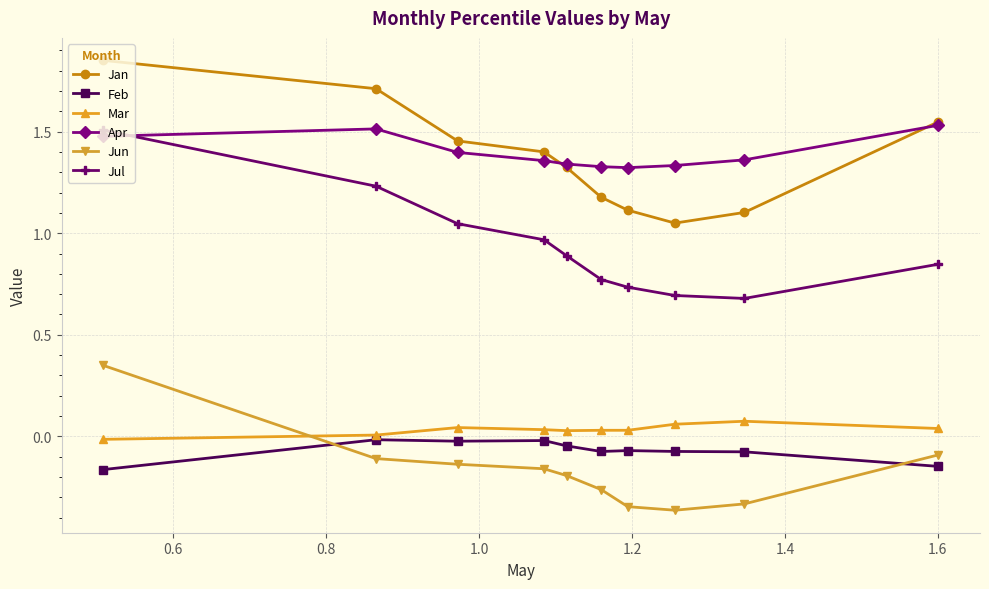

True or false: Mar and Jun cross at least once.

True